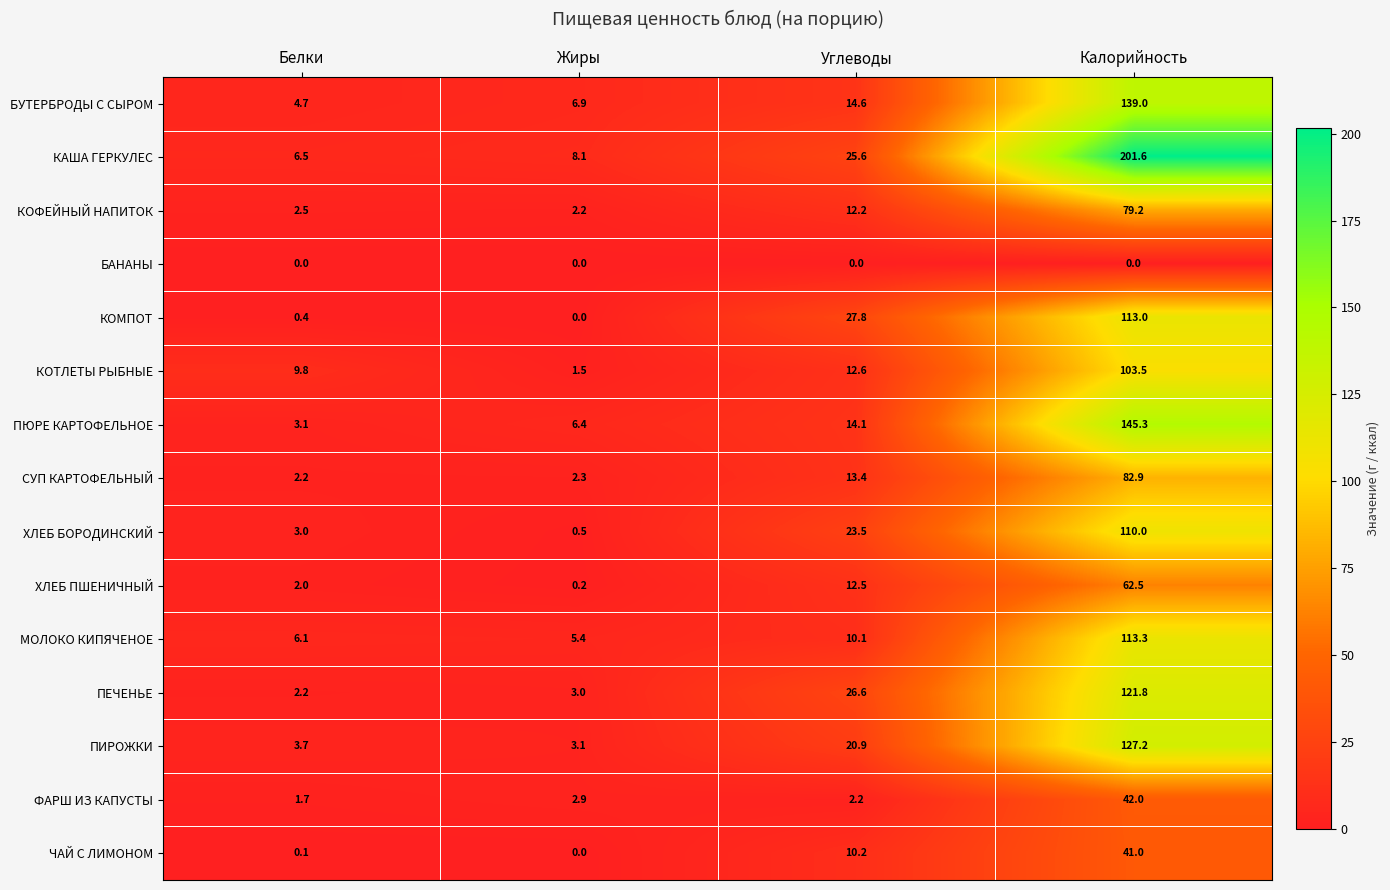

At which label does ФАРШ ИЗ КАПУСТЫ reach its minimum?

Белки